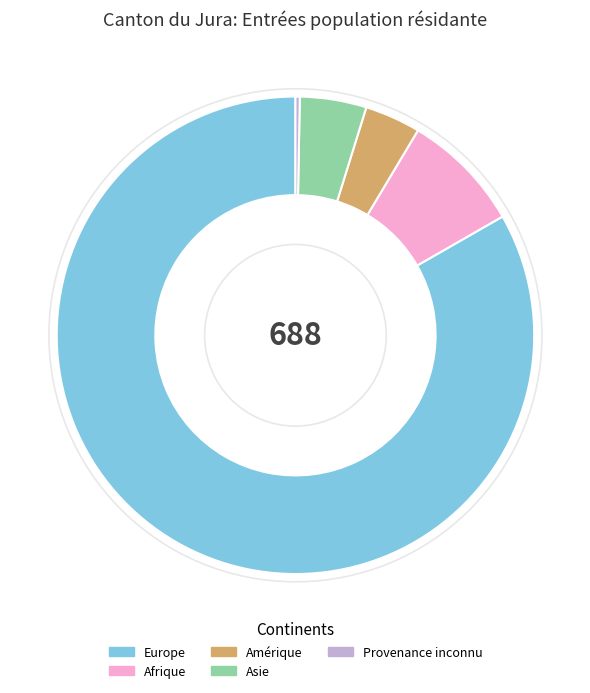

Between Provenance inconnu and Asie, which is larger?

Asie